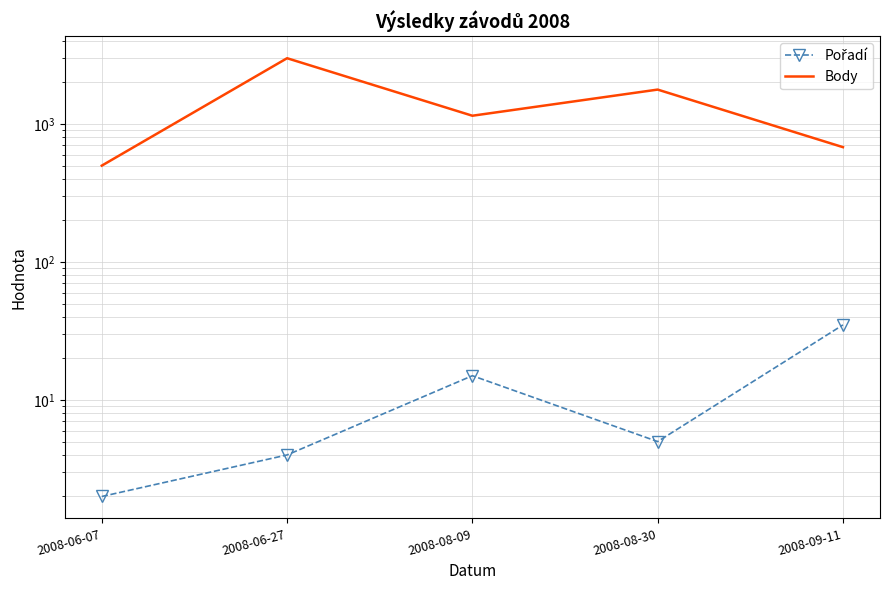

What is the difference between the Pořadí values at 2008-06-07 and 2008-08-09?

13